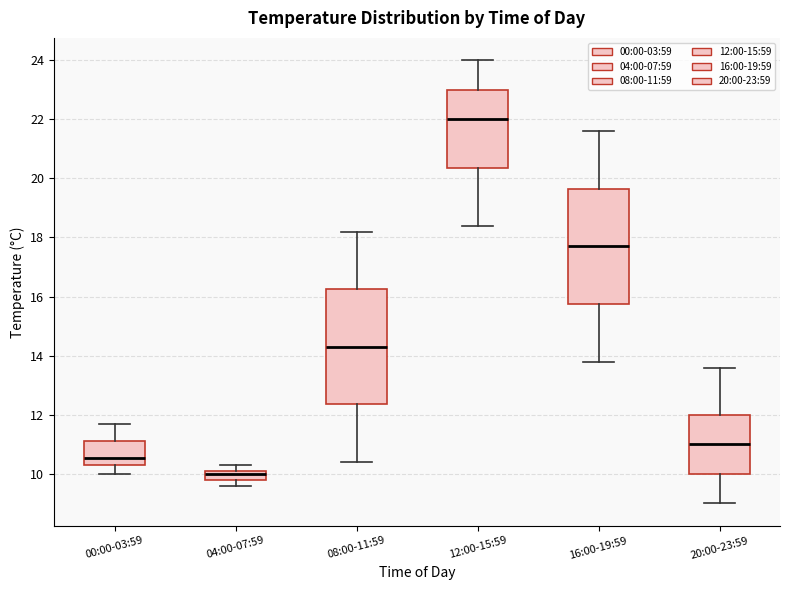

Which box has the lowest median line?

04:00-07:59